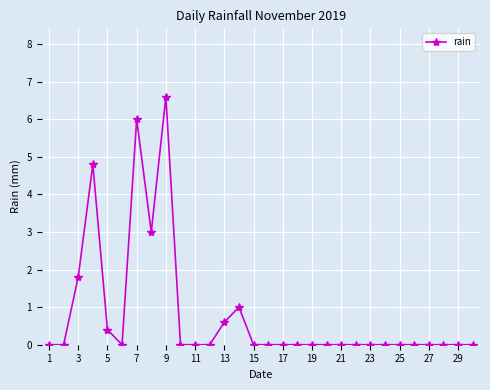

Count the number of categories in the chart.

30